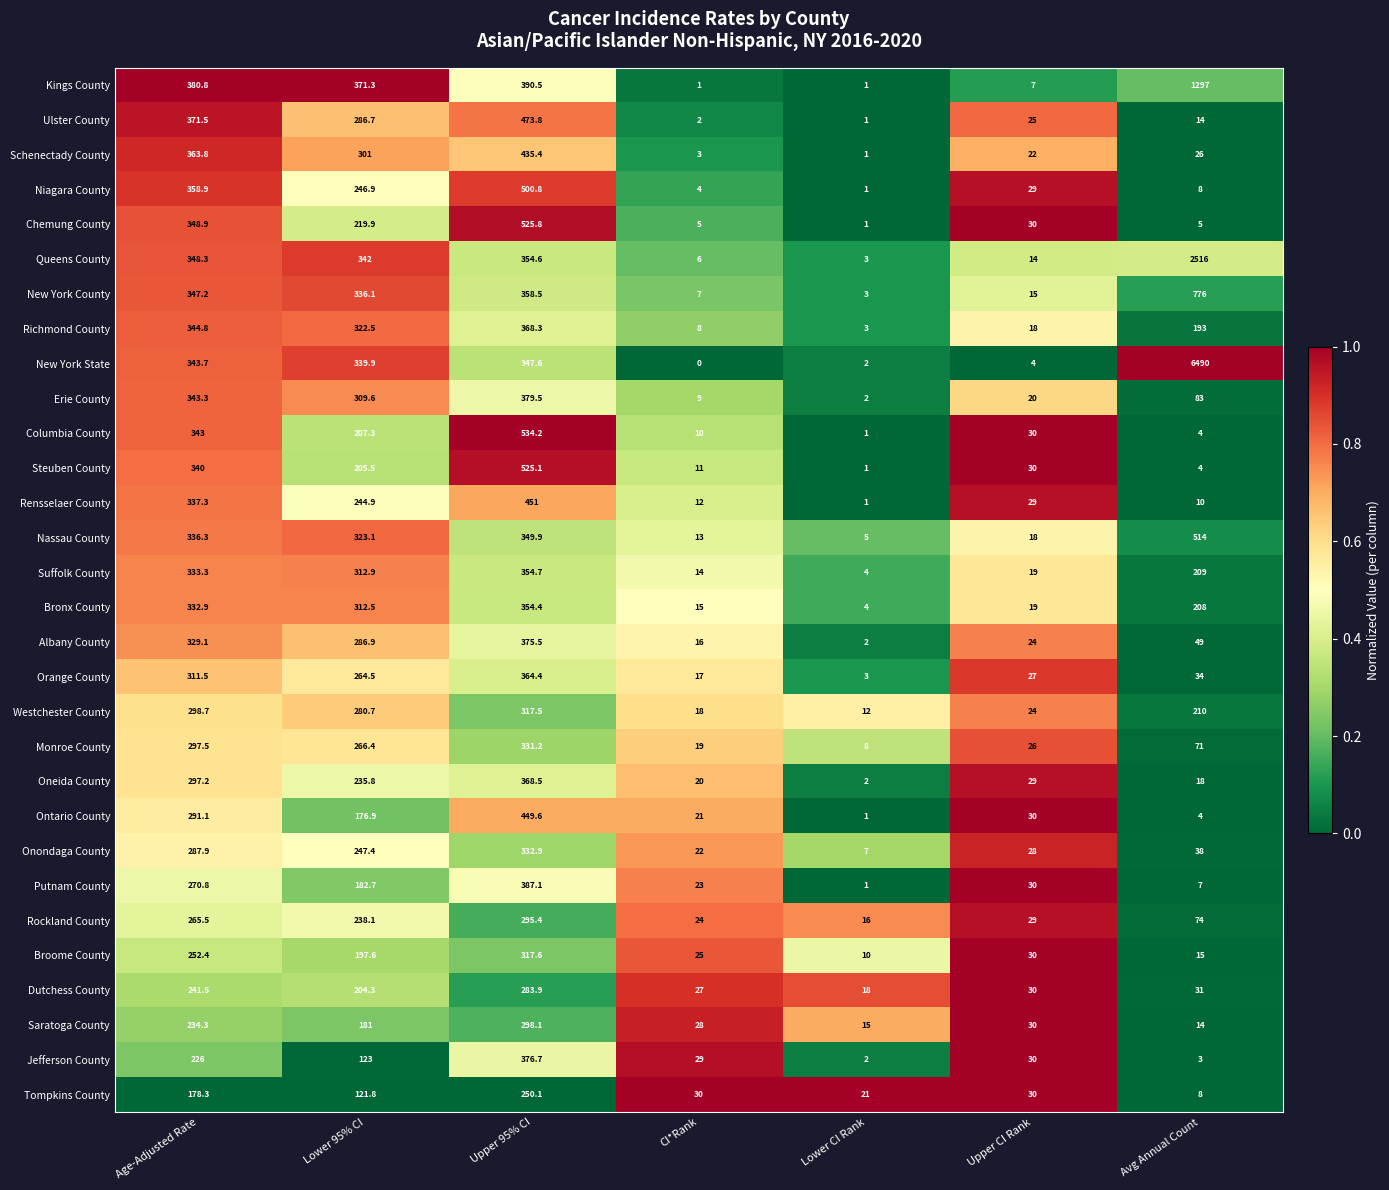

What is the difference between the highest and lowest values at Upper 95% CI?

284.1